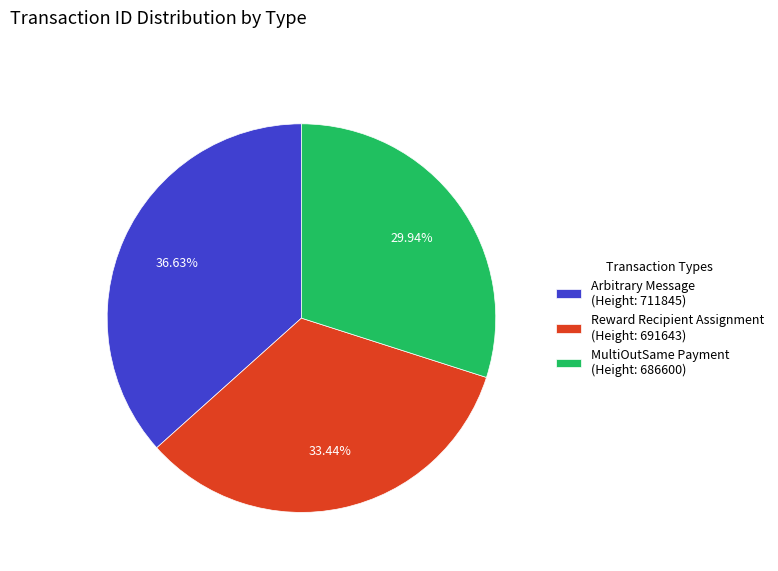

Combined, do Arbitrary Message (Height: 711845) and MultiOutSame Payment (Height: 686600) account for over 50%?

Yes